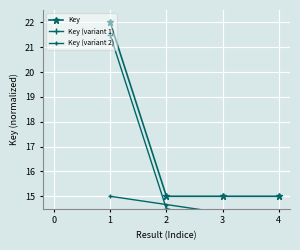

What is the maximum value shown in the chart?

22.0